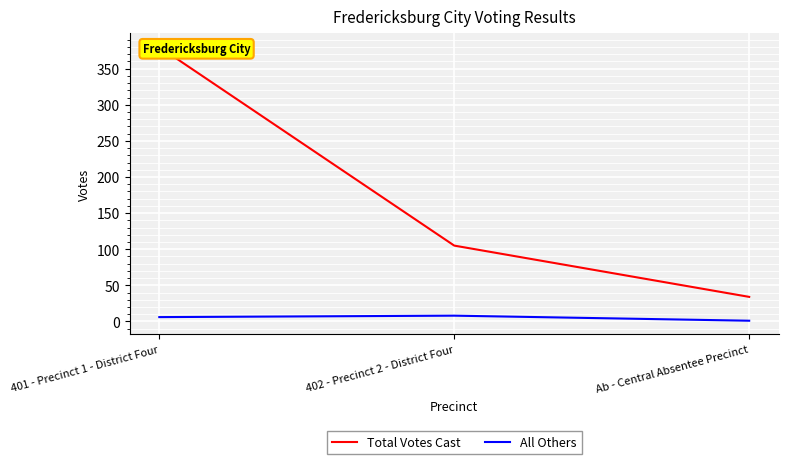

The value of All Others at Ab - Central Absentee Precinct is 1. True or false?

True